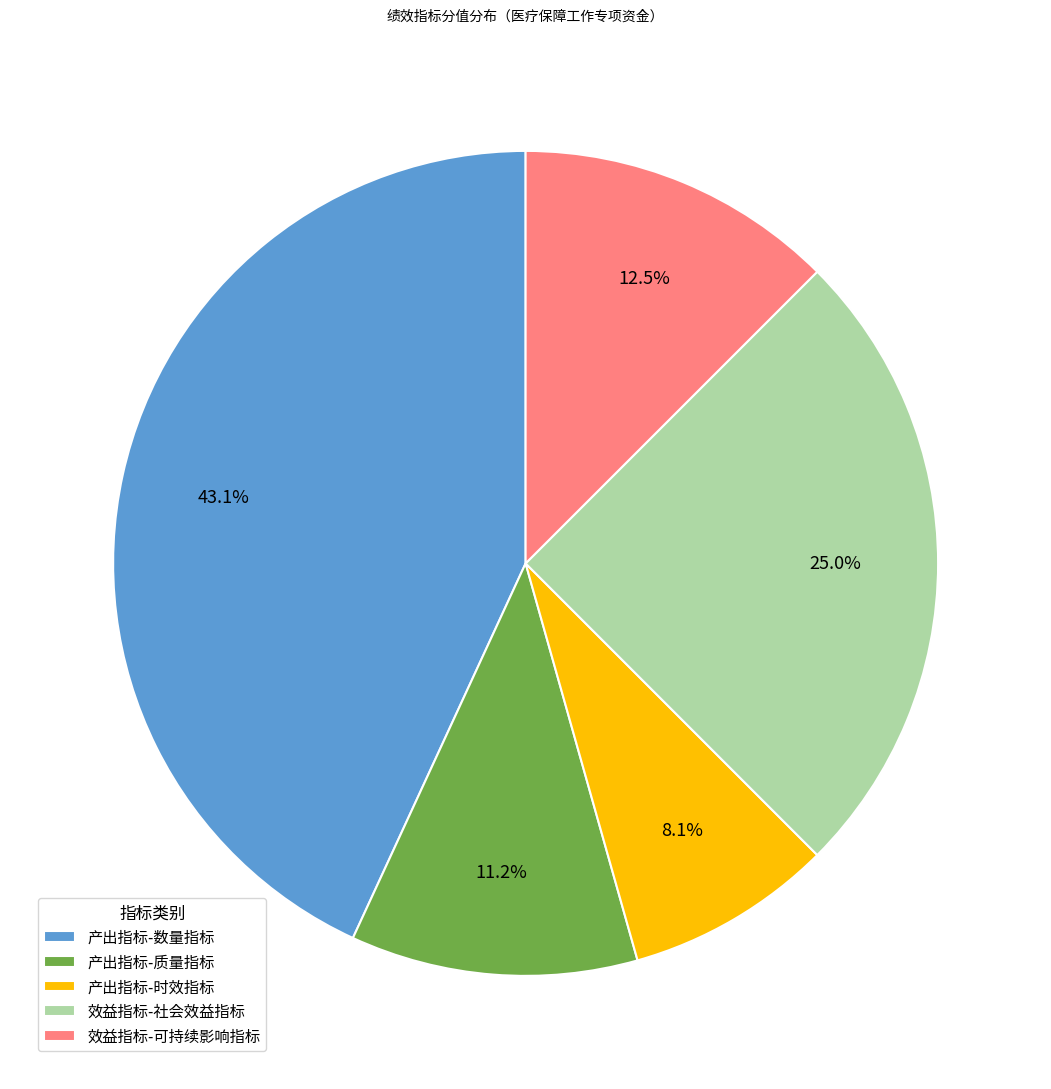

Is it true that 效益指标-社会效益指标 is 25% of the pie?

True